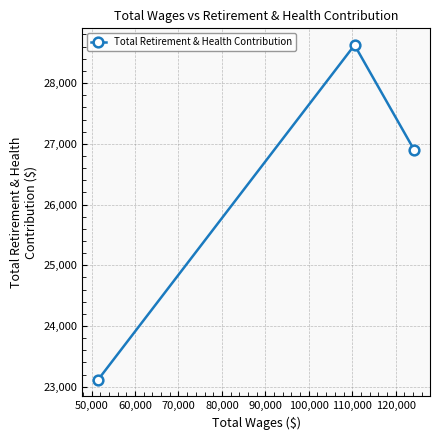

What is the value of the 2nd point from the left?

28626